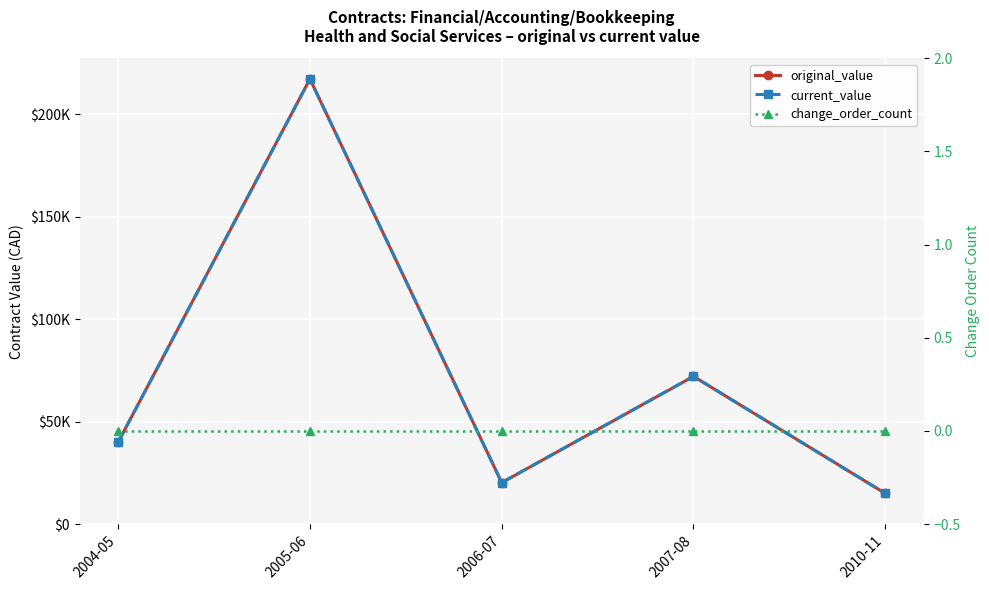

Where is the first local minimum for current_value?

2006-07